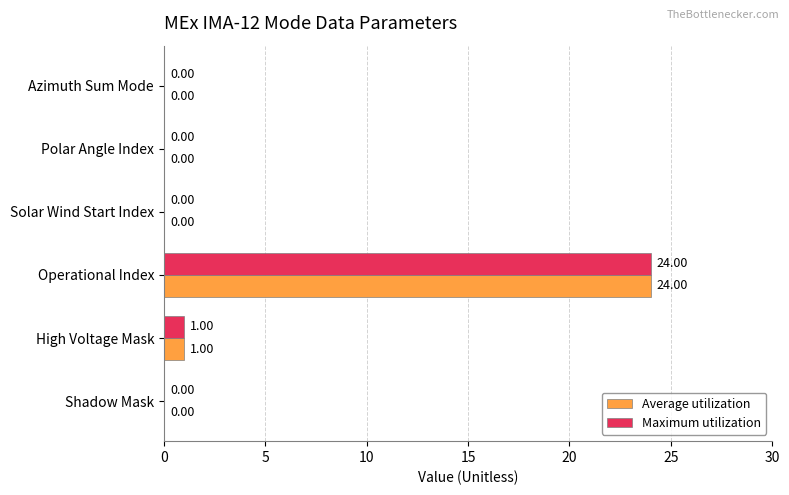

At which label is Maximum utilization closest to 12?

High Voltage Mask